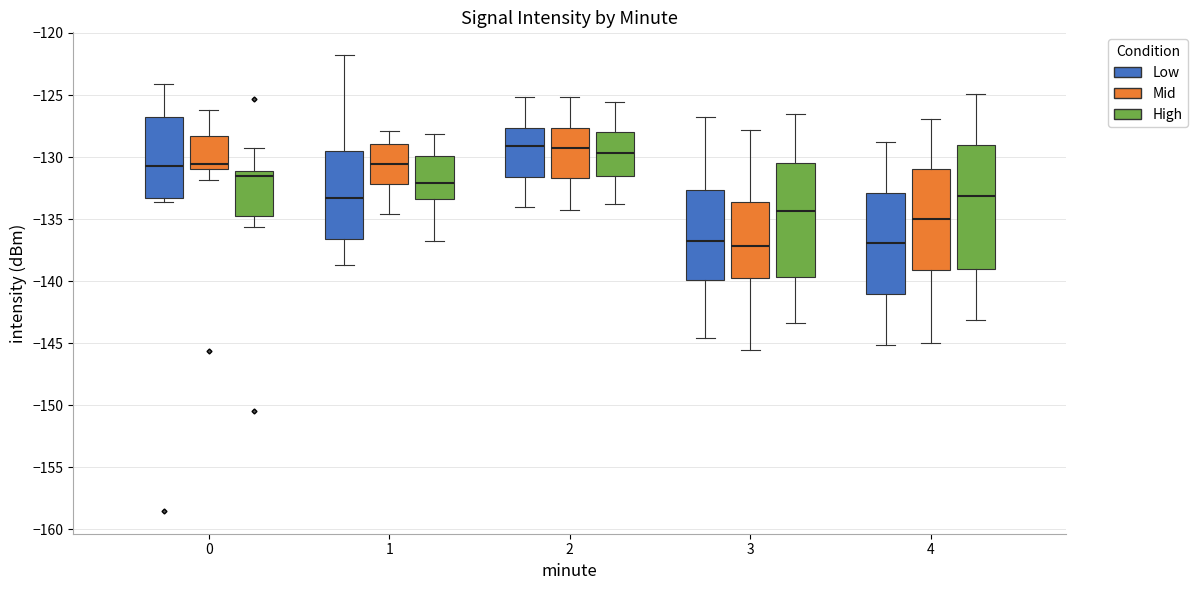

Where is the upper edge of the box for 2 (Low) on the y-axis? The values are not printed on the chart, so give them approximately, as read against the axis.

-127.5